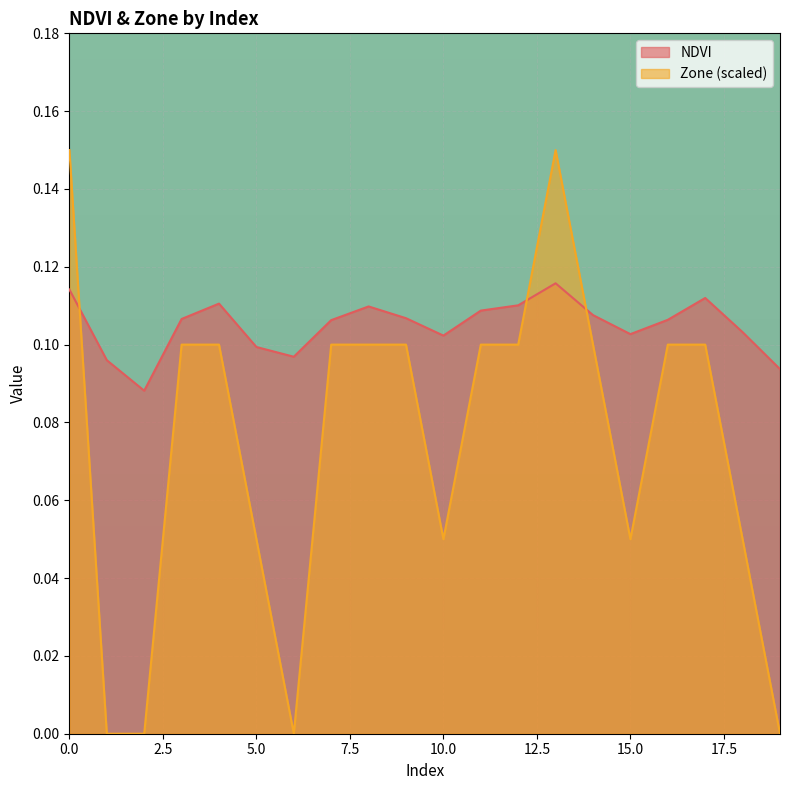

At which label does NDVI reach its peak?

13